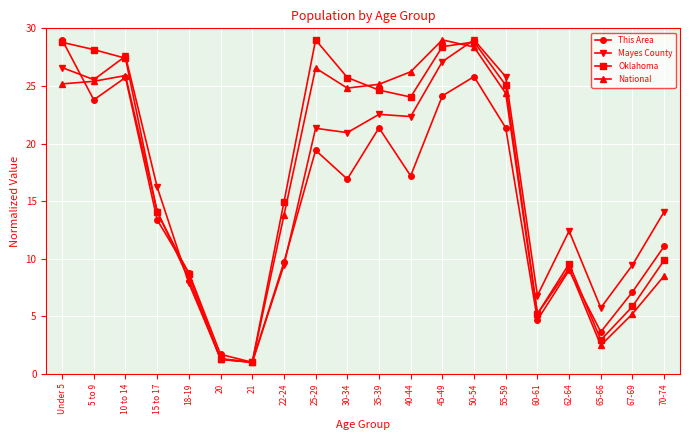

In Mayes County, how many points are lower than both neighbors (excluding endpoints)?

6